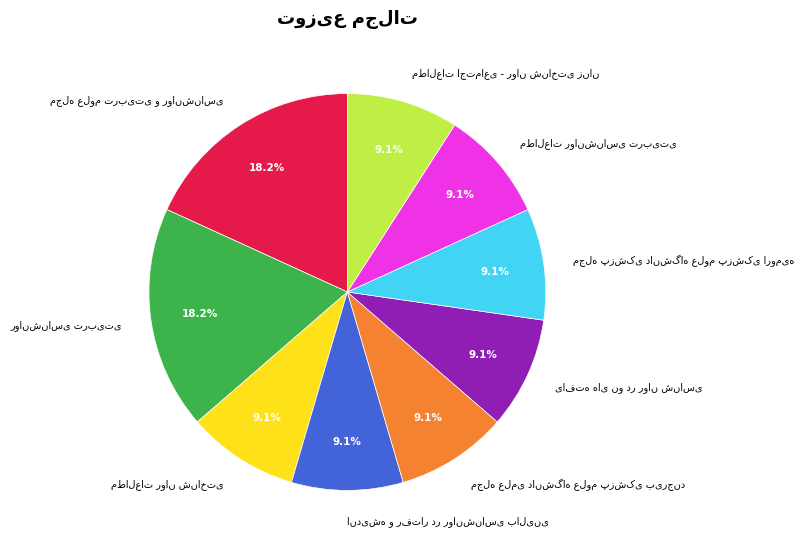

Is there a majority slice in this chart?

No